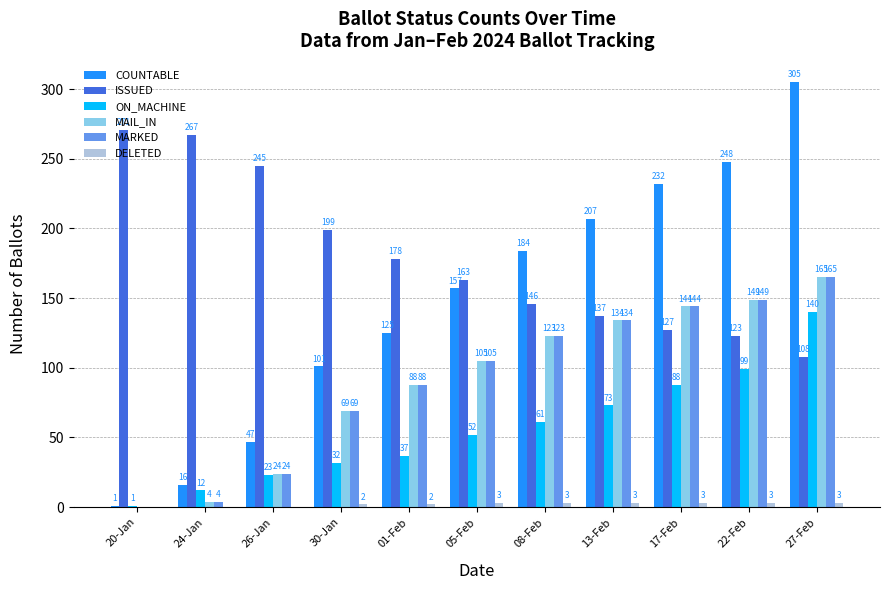

At which label is MARKED closest to 82?

01-Feb